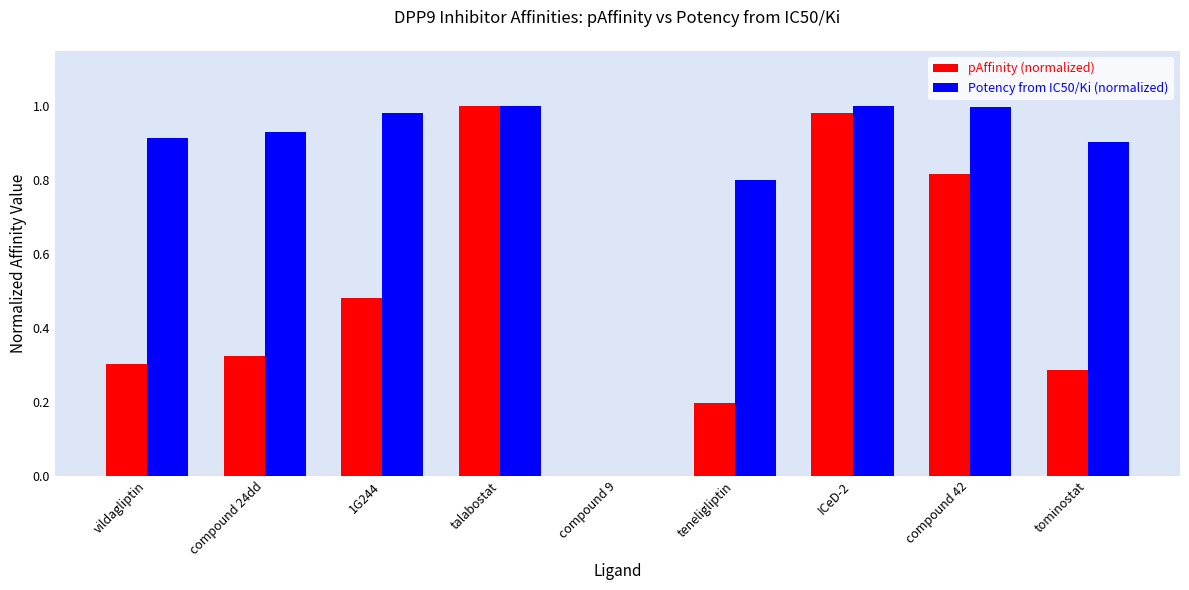

What is the sum of the pAffinity (normalized) values at tominostat and compound 24dd?

0.6